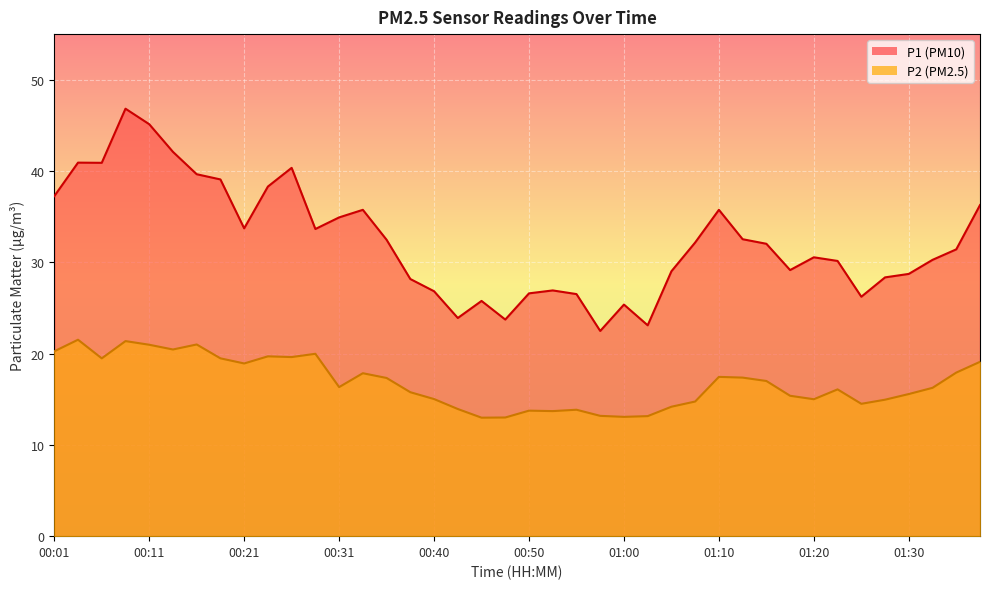

What is the difference between the maximum and second lowest values in the P2 series?

8.5